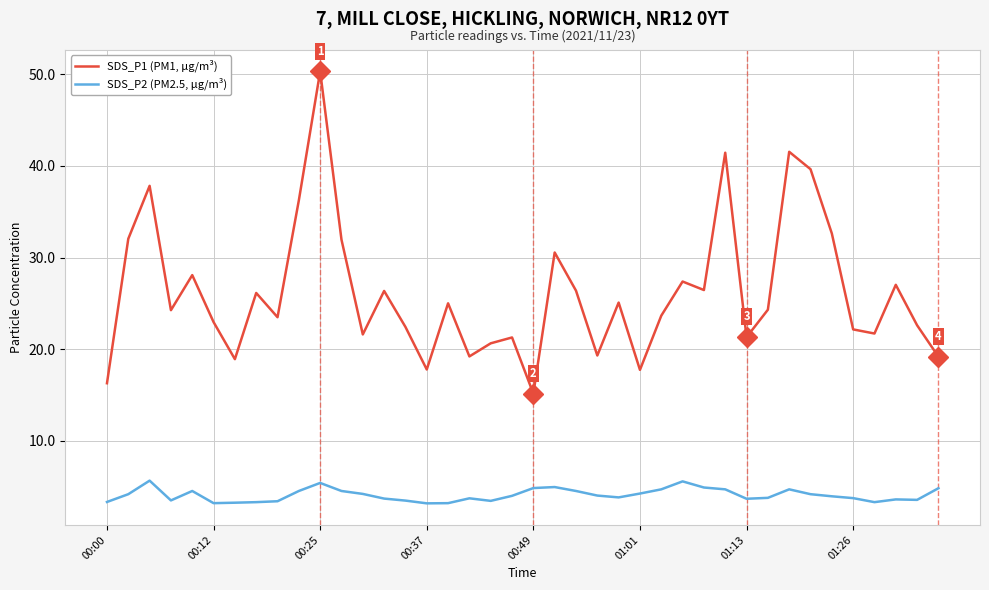

How many categories are shown in the chart?

40